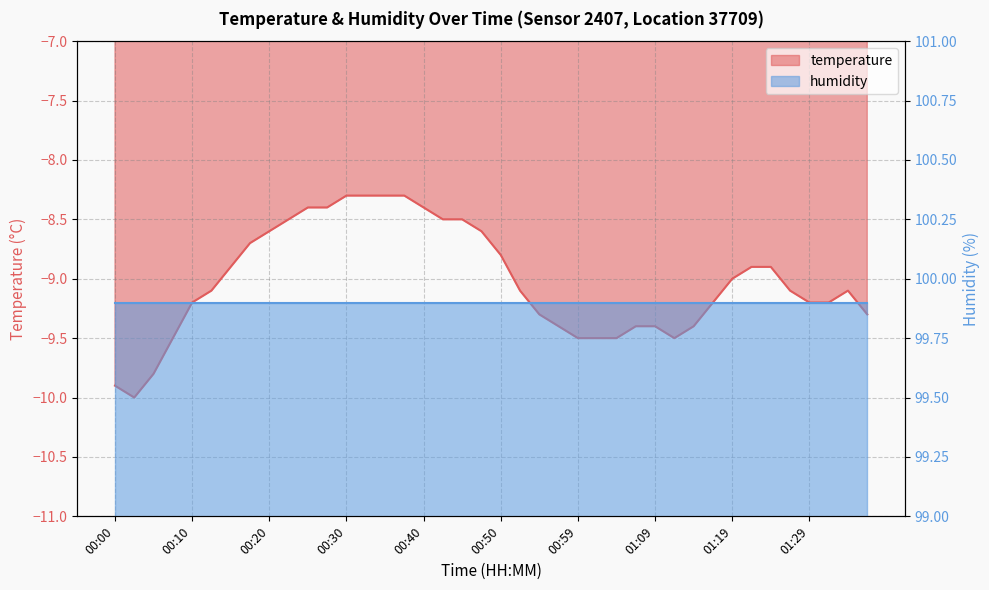

Where does the data first go above -9?

00:15